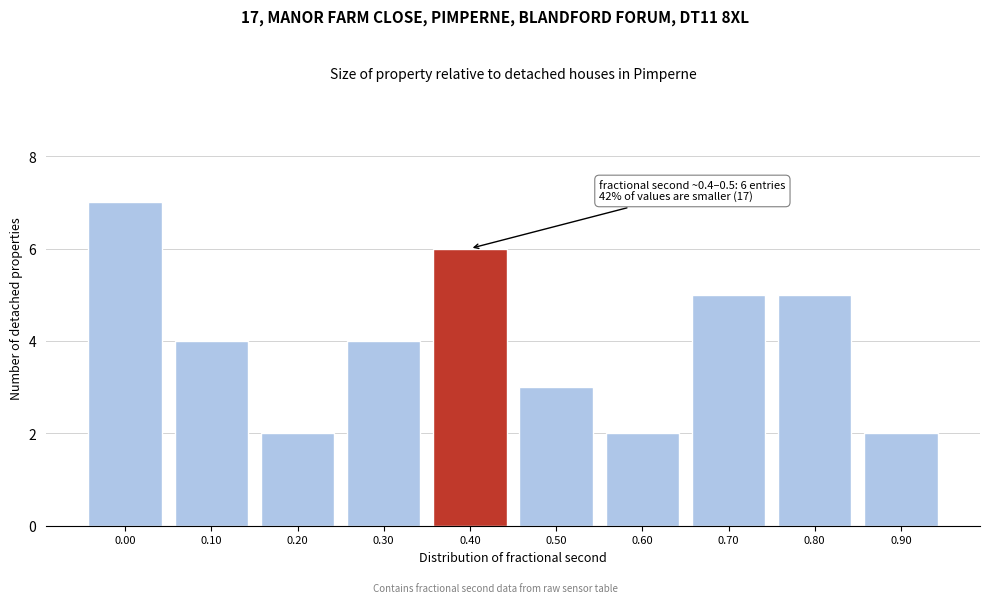

Reading right to left, list all the values displayed in this chart.

0.90=2	0.80=5	0.70=5	0.60=2	0.50=3	0.40=6	0.30=4	0.20=2	0.10=4	0.00=7